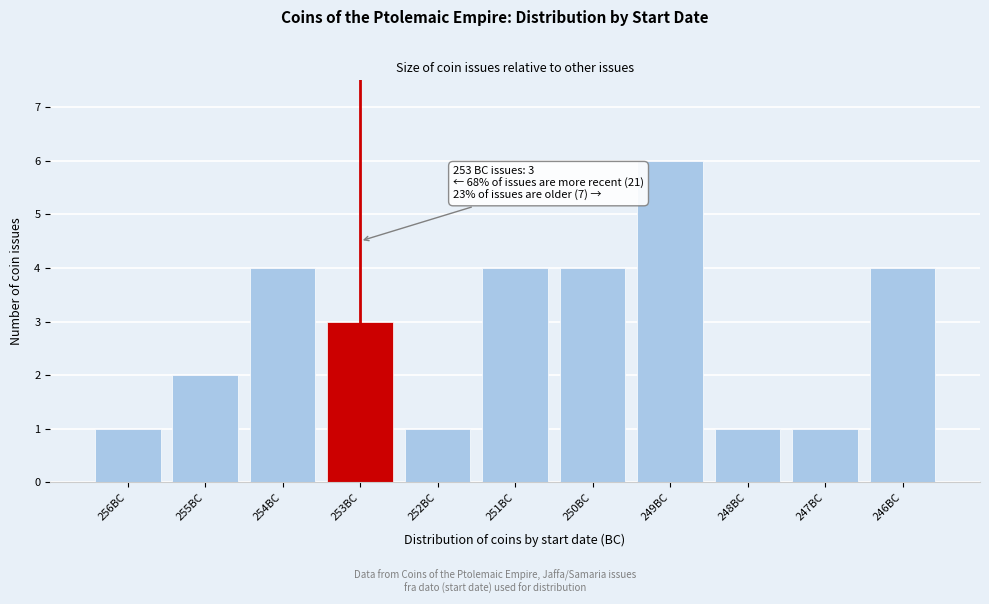

Reading right to left, extract all data points from this chart.

246BC=4	247BC=1	248BC=1	249BC=6	250BC=4	251BC=4	252BC=1	253BC=3	254BC=4	255BC=2	256BC=1